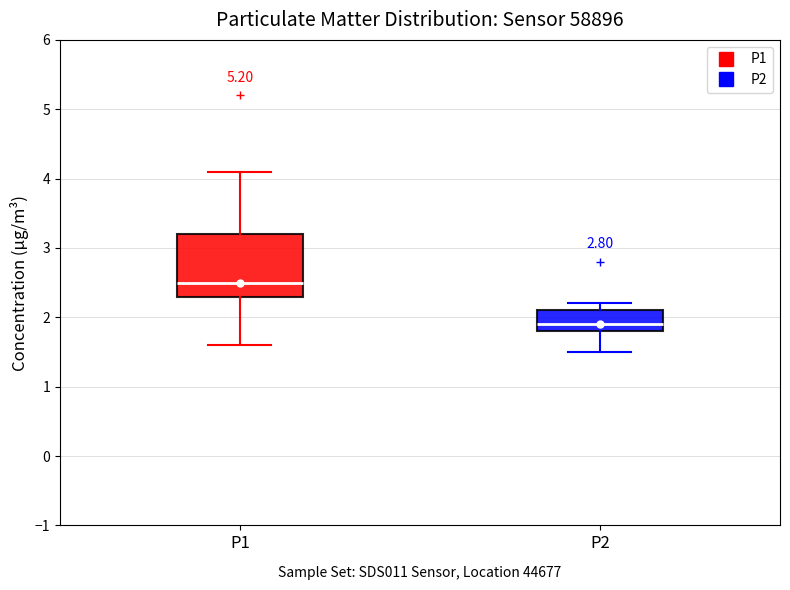

Reading left to right, read every box against the y-axis: the position of its median line, the range the box covers, and the ends of its whiskers. The values are not printed on the chart, so give them approximately, as read against the axis.

P1: median 2.5, box 2.3 to 3.2, whiskers 1.6 to 4.1
P2: median 1.9, box 1.8 to 2.1, whiskers 1.5 to 2.2